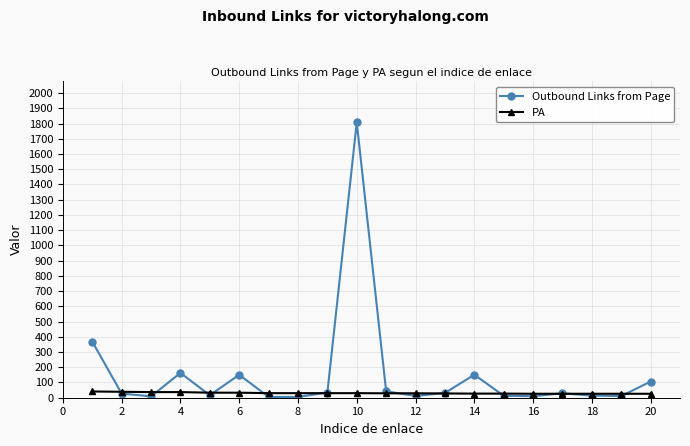

Which series has the largest range (max minus min)?

Outbound Links from Page